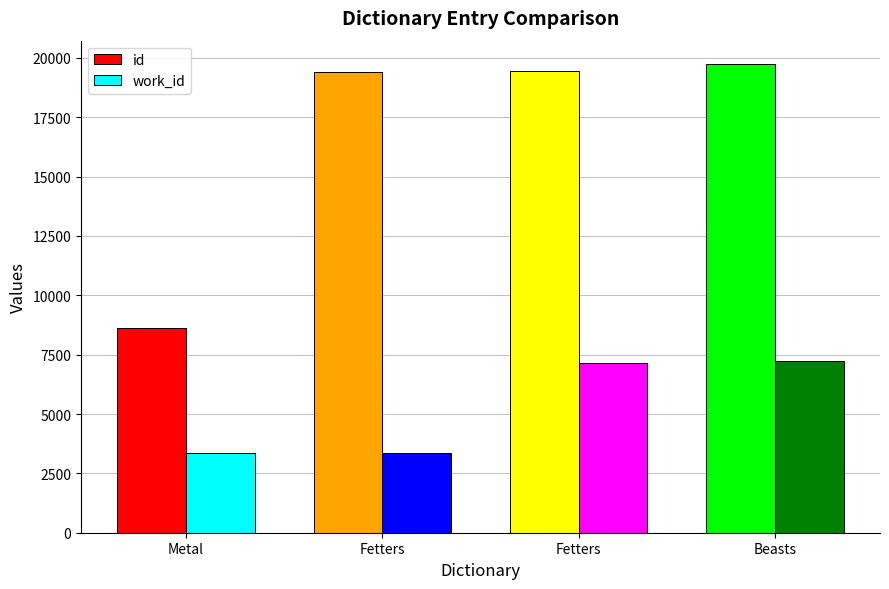

Reading left to right, what are all the values shown in this chart?

id: 8626	19397	19446	19738
work_id: 3353	3353	7165	7240